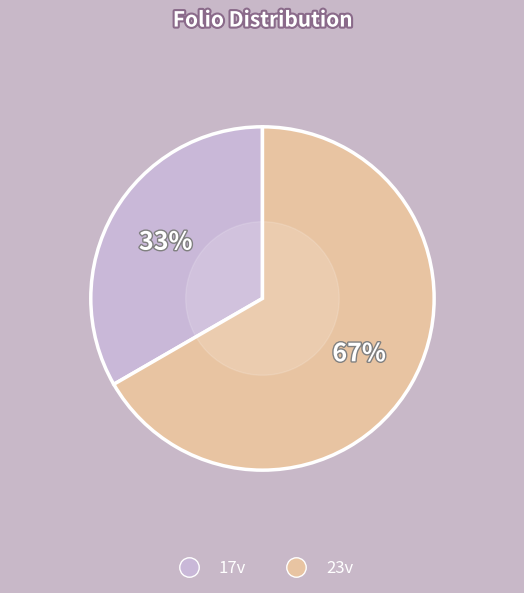

What percentage is the 23v slice, to the nearest percent?

67%